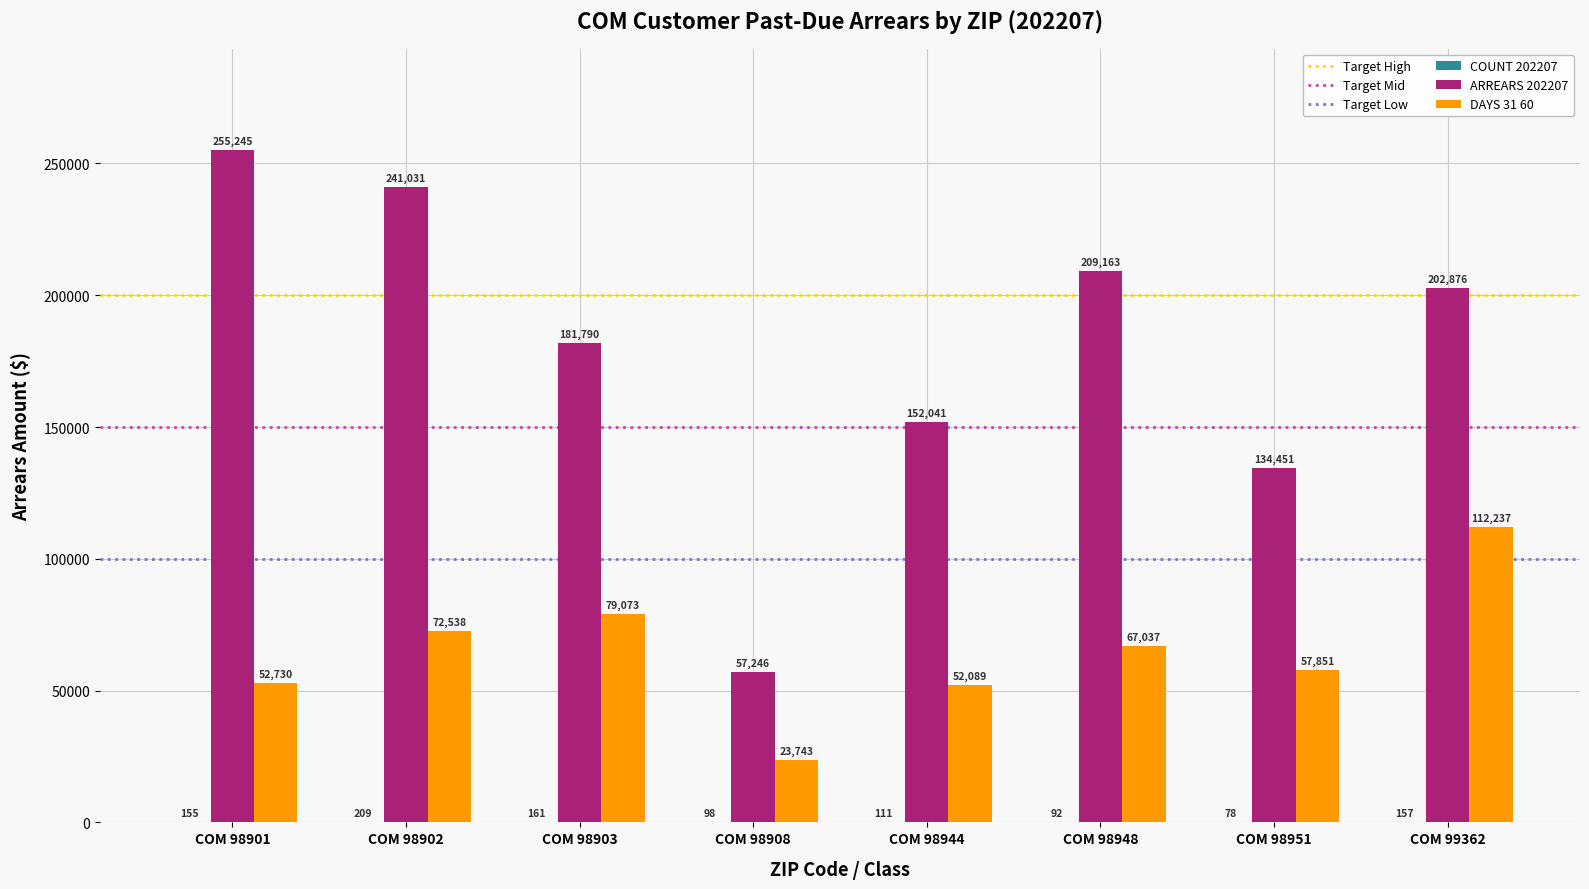

How many groups of bars are there?

8